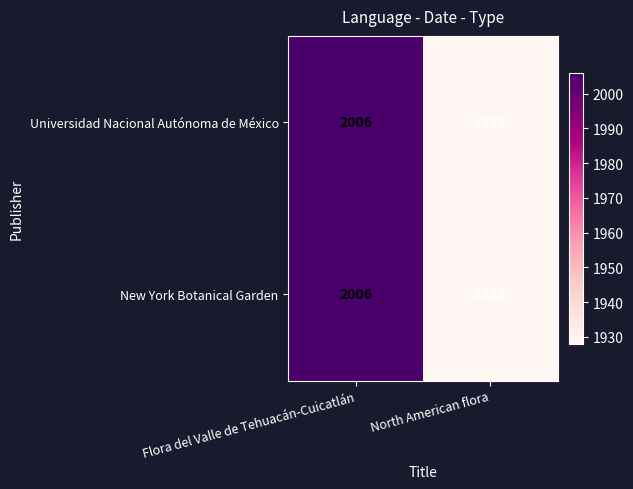

Reading right to left, list all the values displayed in this chart.

Universidad Nacional Autónoma de México: North American flora=1928	Flora del Valle de Tehuacán-Cuicatlán=2006
New York Botanical Garden: North American flora=1928	Flora del Valle de Tehuacán-Cuicatlán=2006